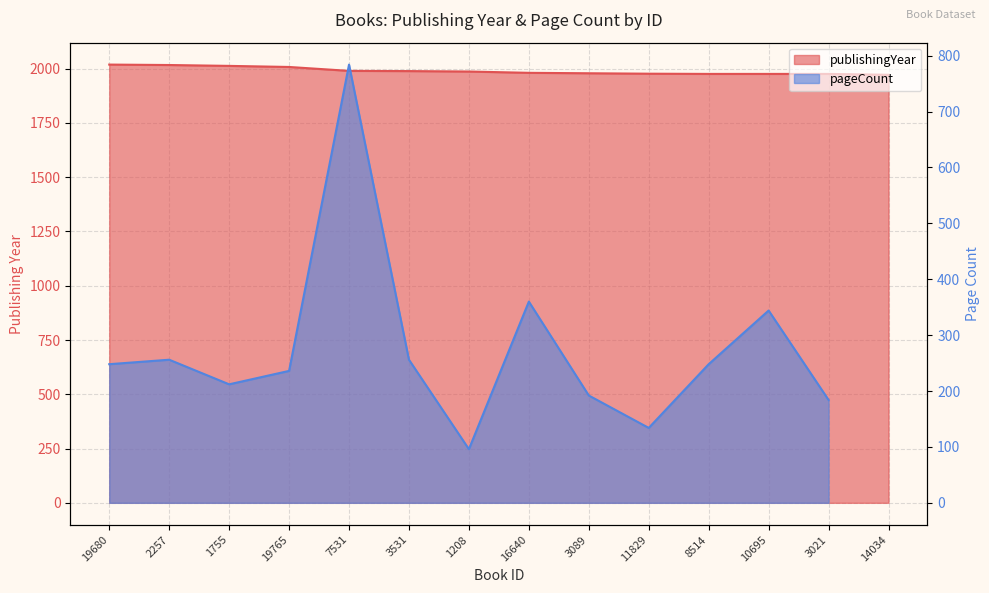

Between 16640 and 3531, which is larger?

3531